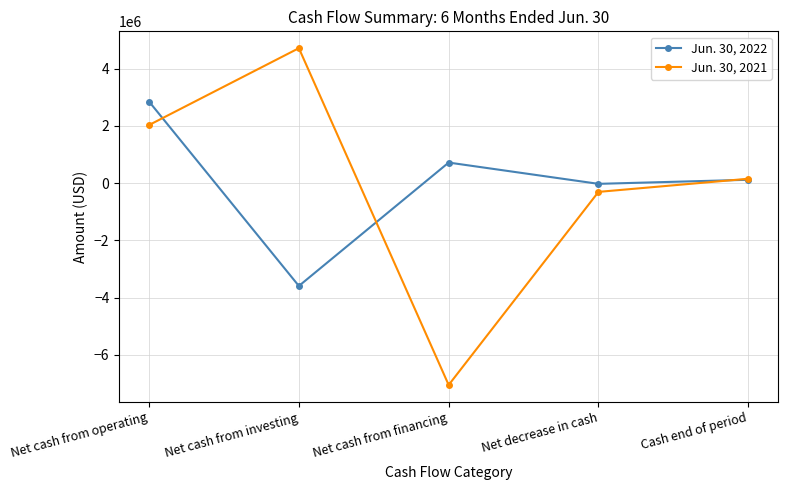

At which category does Jun. 30, 2021 reach its first local peak?

Net cash from investing